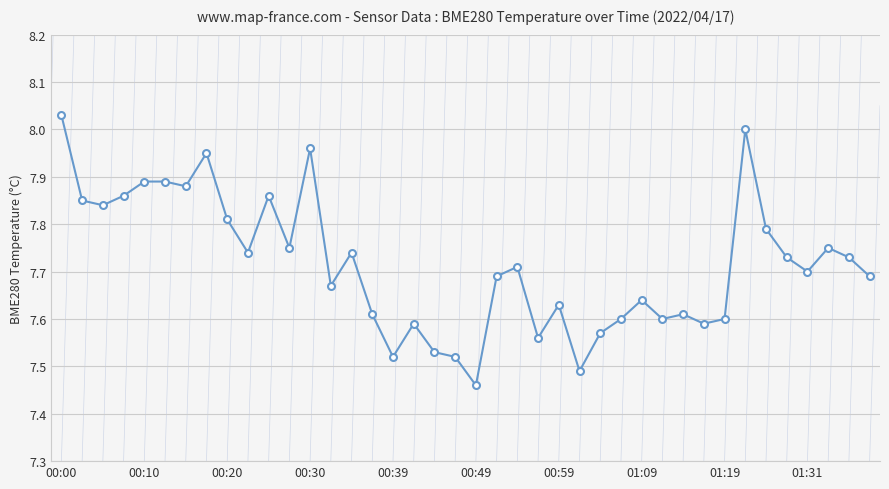

What is the sum of all values?

308.6